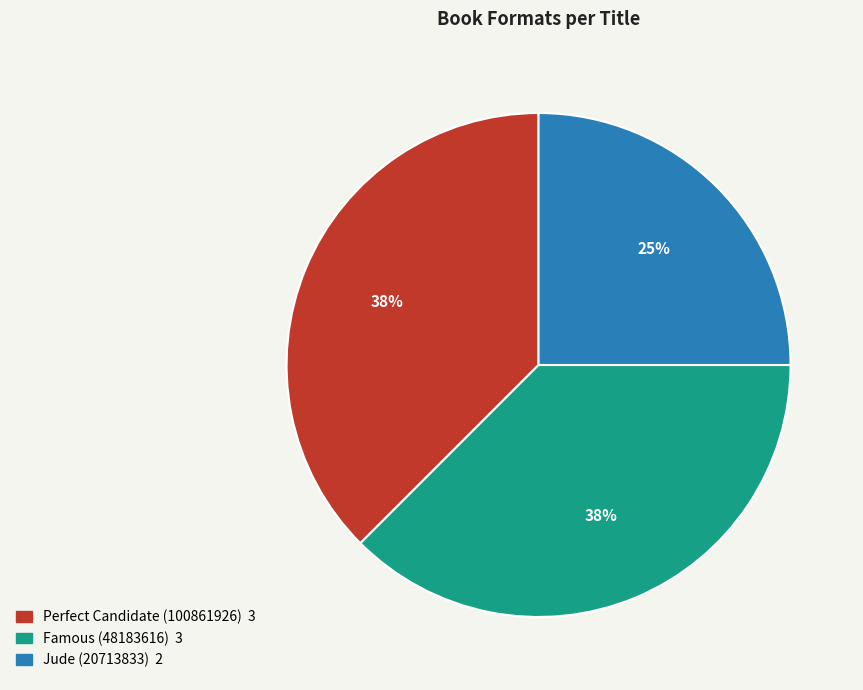

Do Perfect Candidate (100861926) and Famous (48183616) together represent more than half of the pie?

Yes